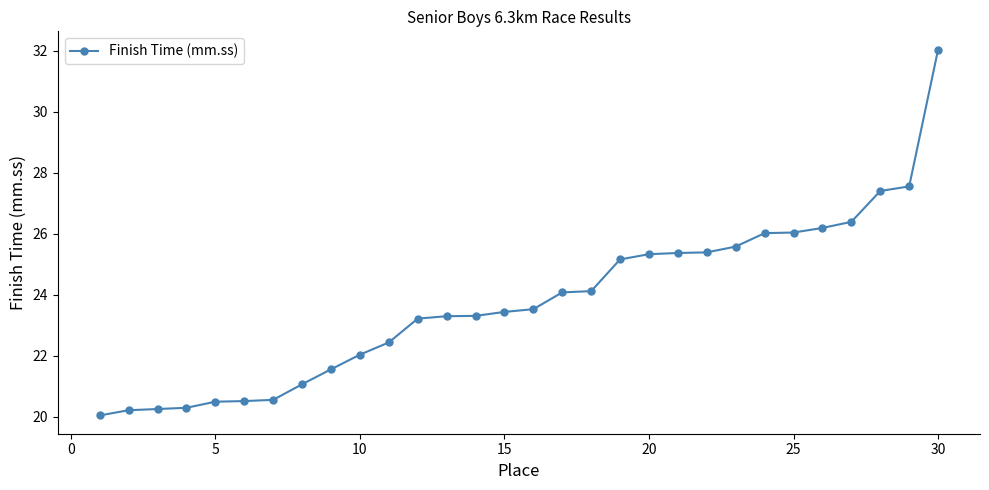

What is the smallest value displayed?

20.1